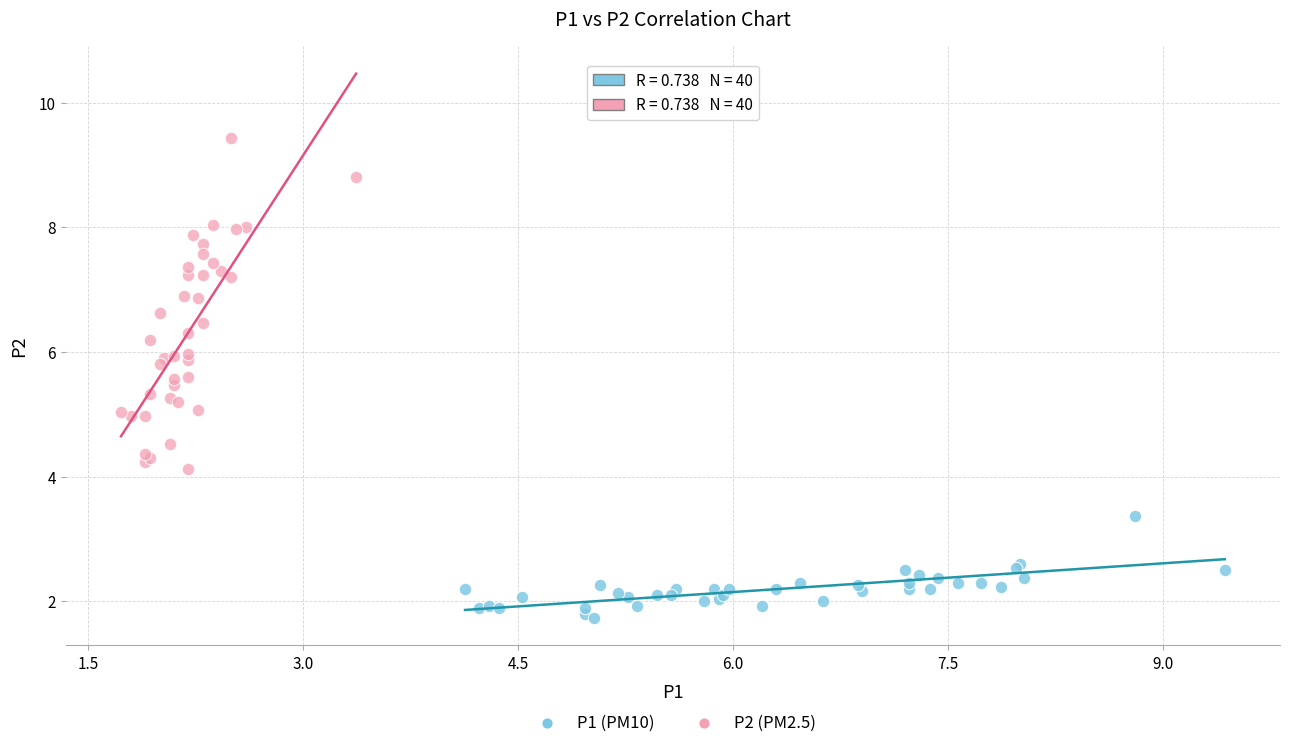

Which series contains the highest Y value?

P2 (PM2.5)